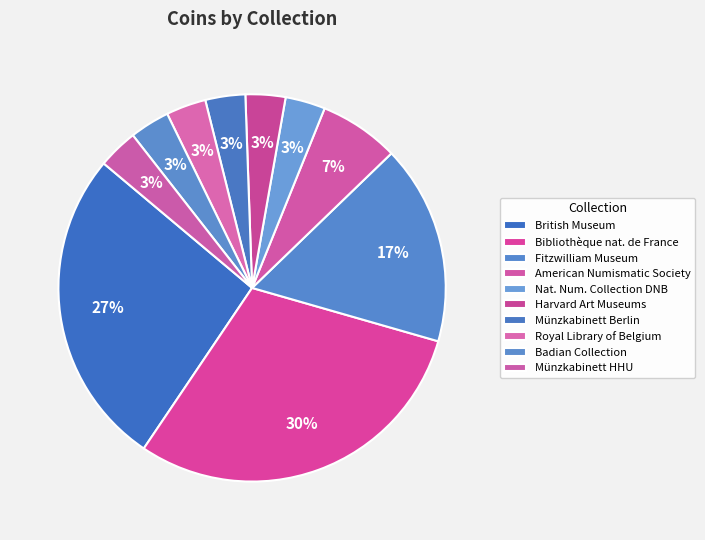

To the nearest percent, what portion does British Museum represent?

27%